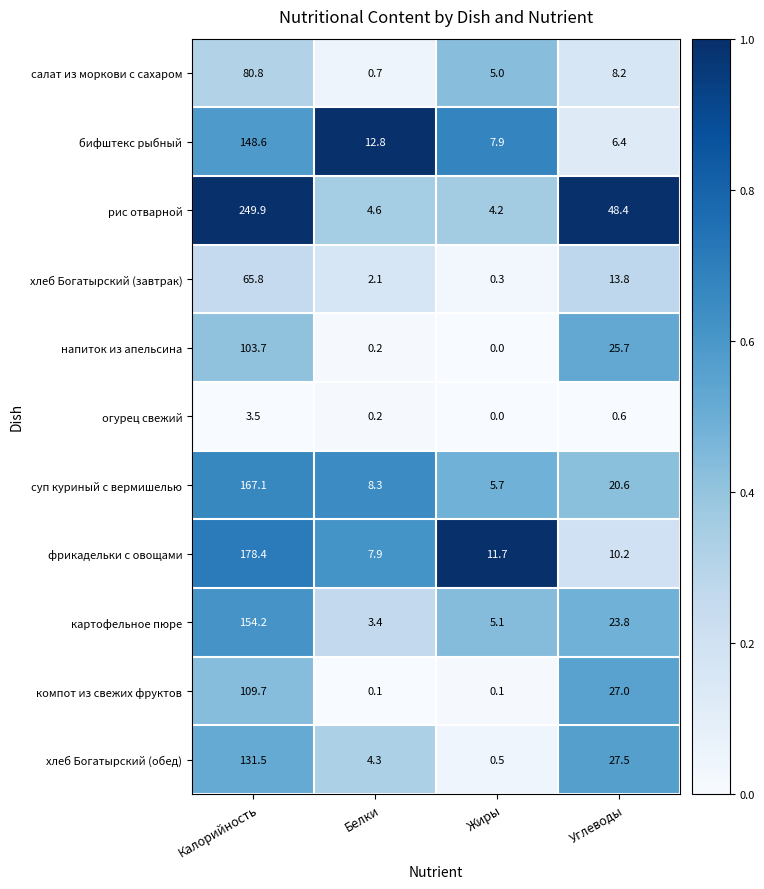

Which series has the largest total across all categories?

рис отварной